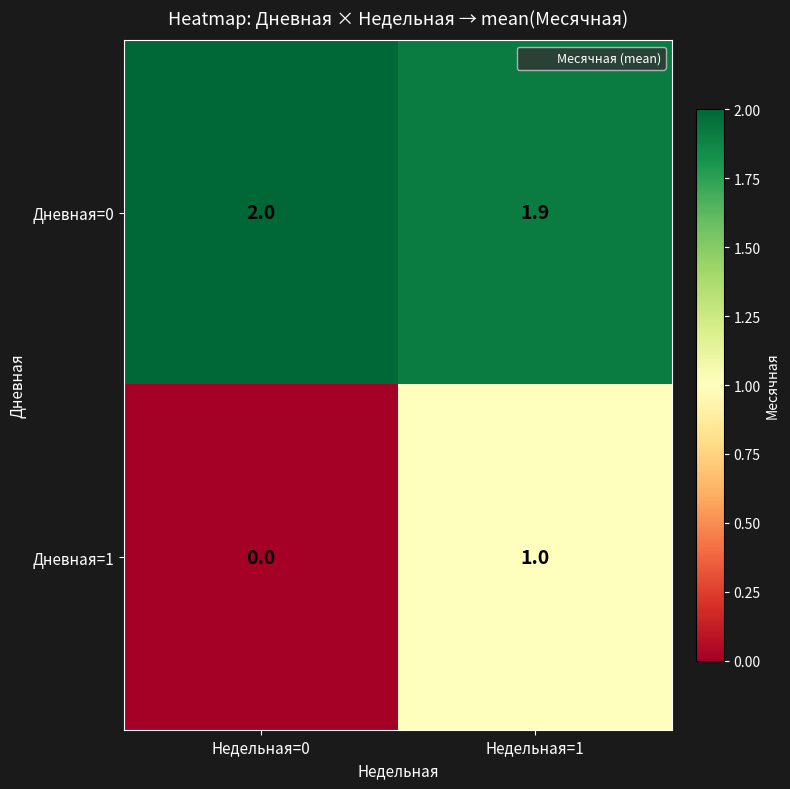

Which series has the widest spread of values?

Дневная=1